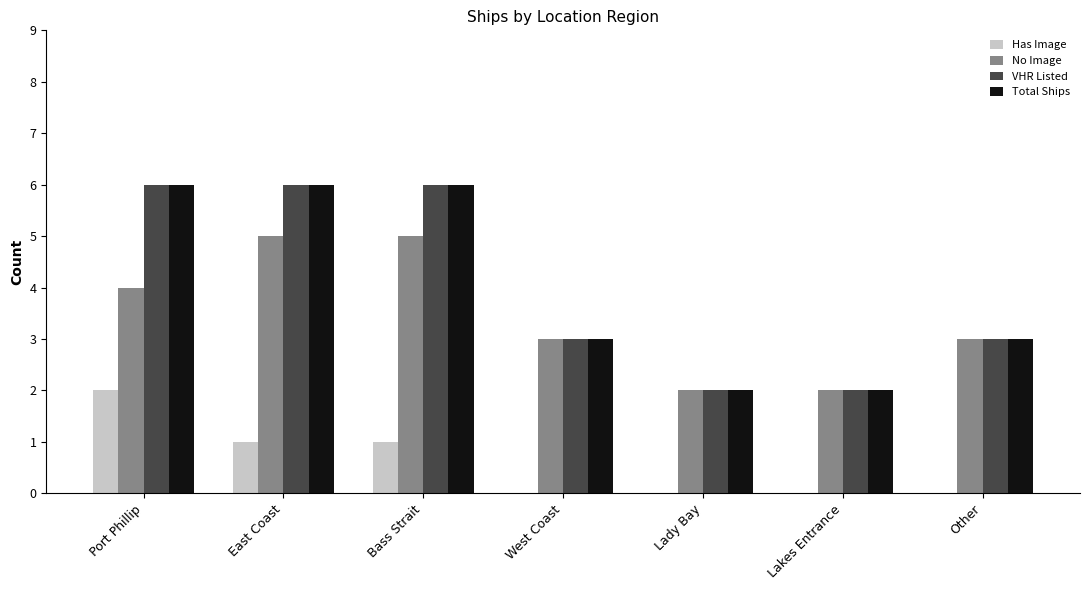

How many data points does each series have?

7